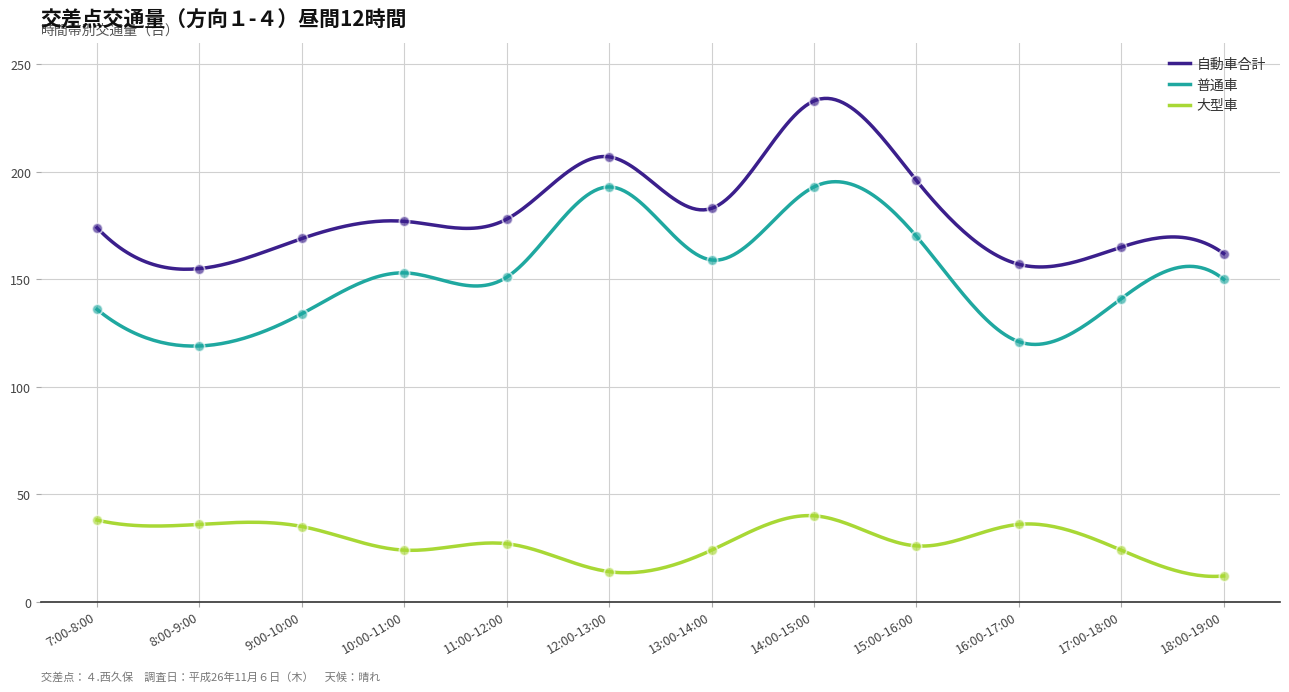

What are all the series names shown in the legend?

自動車合計, 普通車, 大型車